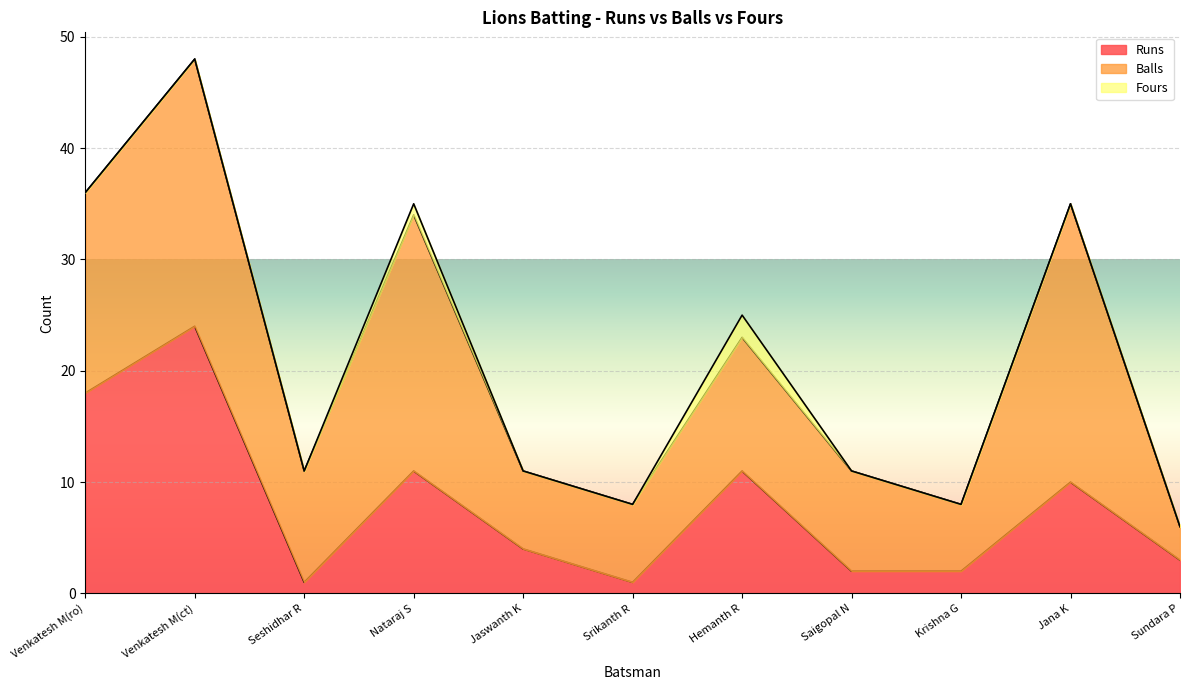

The Balls series shows 7 at Srikanth R. True or false?

True